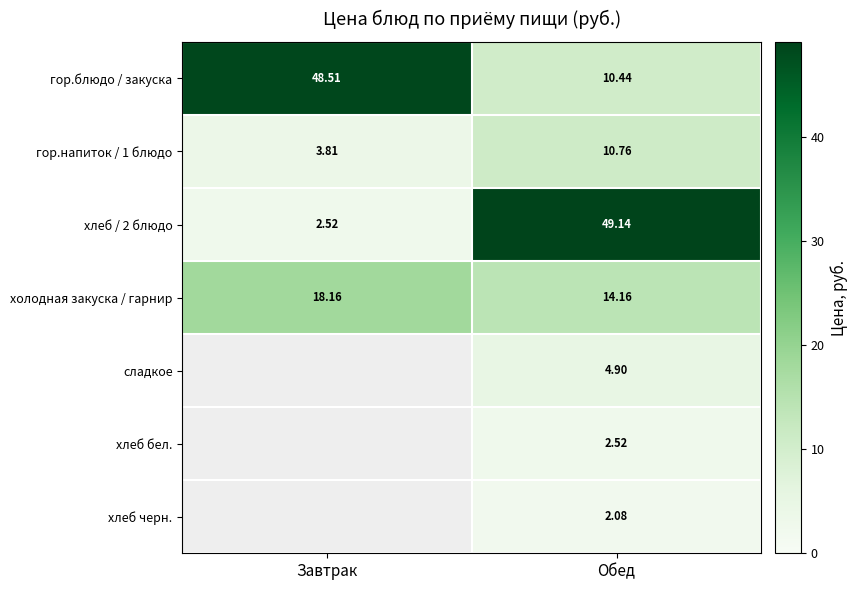

What is the maximum value for холодная закуска / гарнир?

18.2